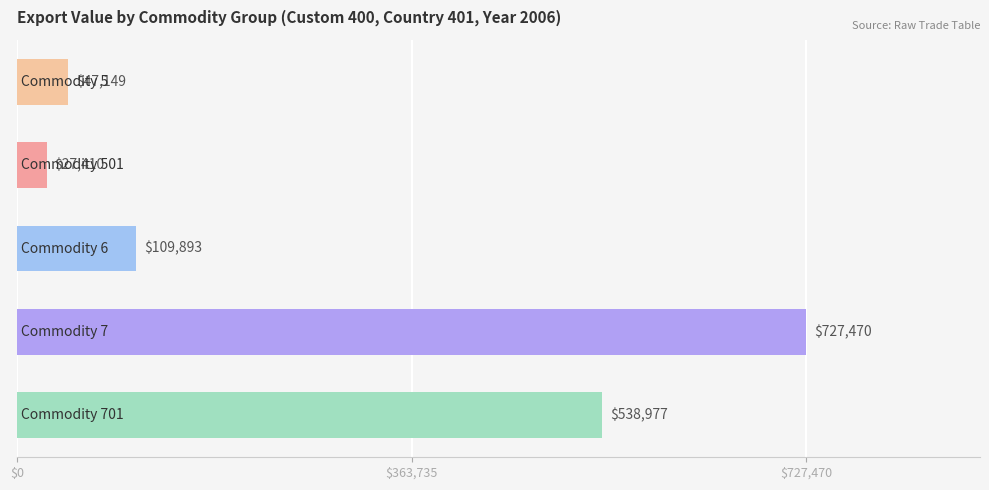

Reading top to bottom, what are all the values shown in this chart?

47149	27410	109893	727470	538977